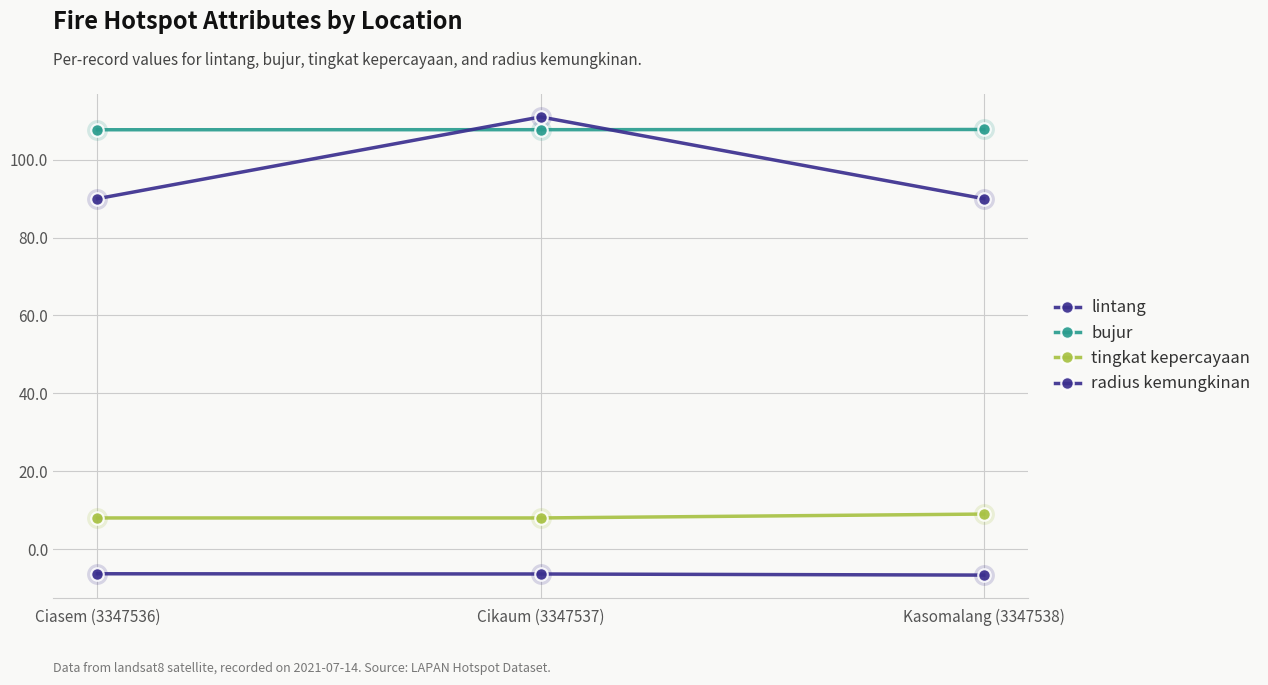

At which label is tingkat kepercayaan closest to 8?

Ciasem (3347536)